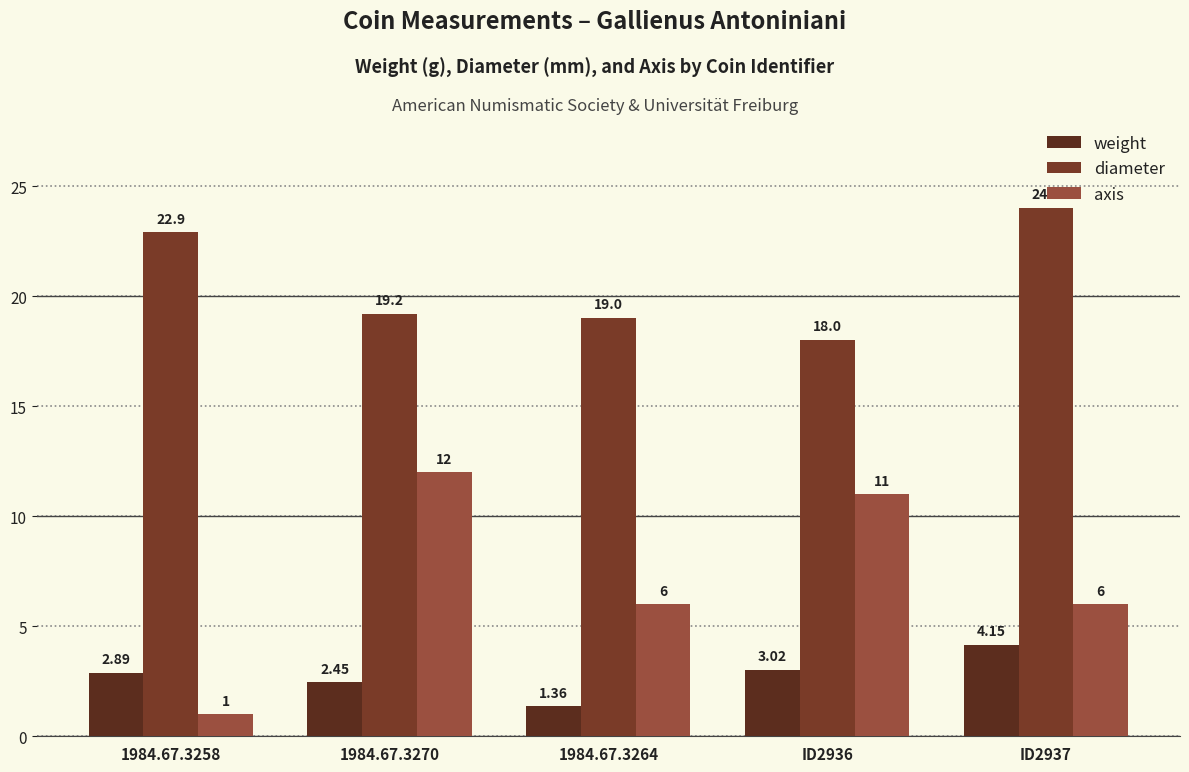

How many bars are there in each group?

3